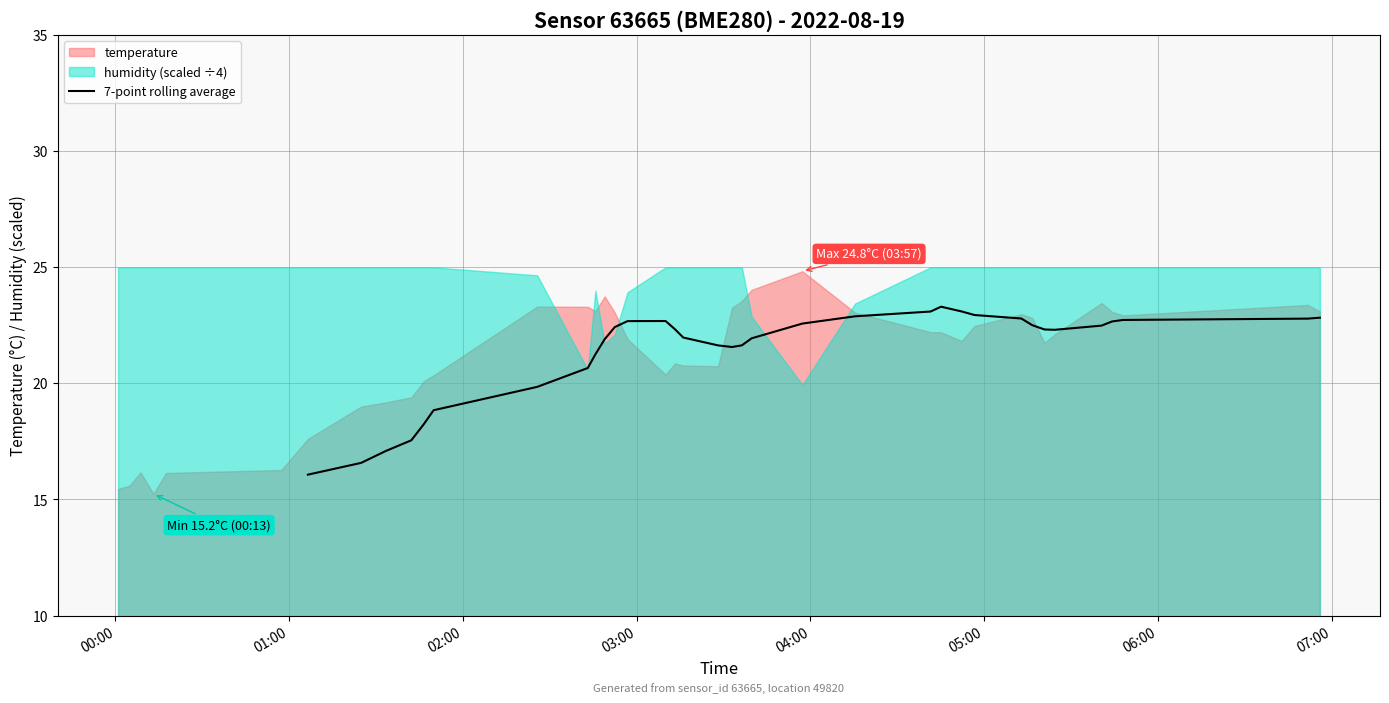

True or false: there are more than 2 points higher than both neighbors.

False